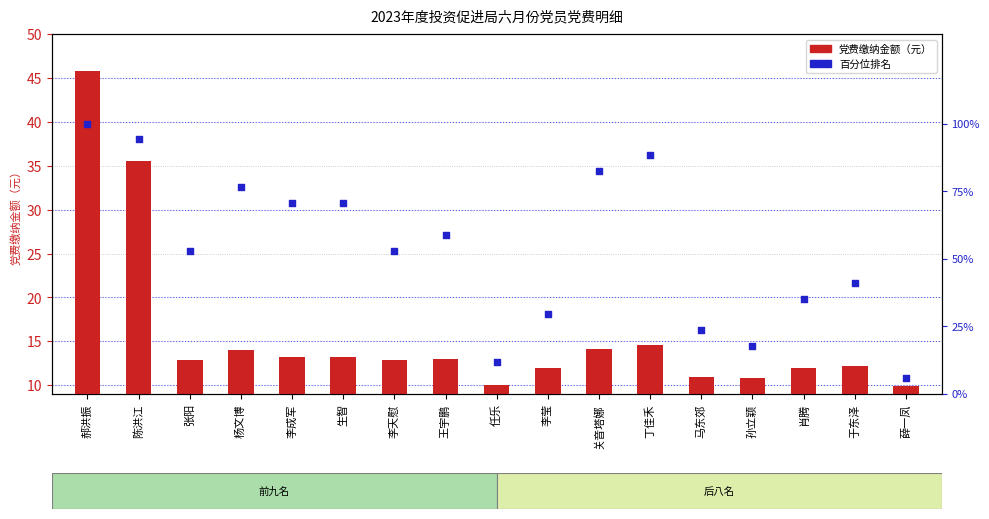

What are all the series names shown in the legend?

党费缴纳金额, 百分位排名